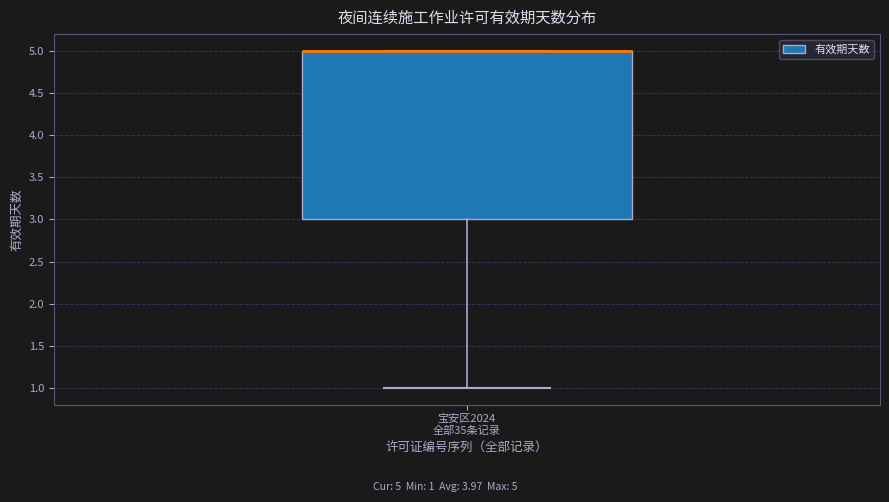

Transcribe this box plot: give where the median line is, the range the box spans, and where the two whiskers end, as read against the y-axis. The values are not printed on the chart, so give them approximately, as read against the axis.

median 5 (drawn on the box's upper edge), box 3 to 5, whiskers 1 to 5